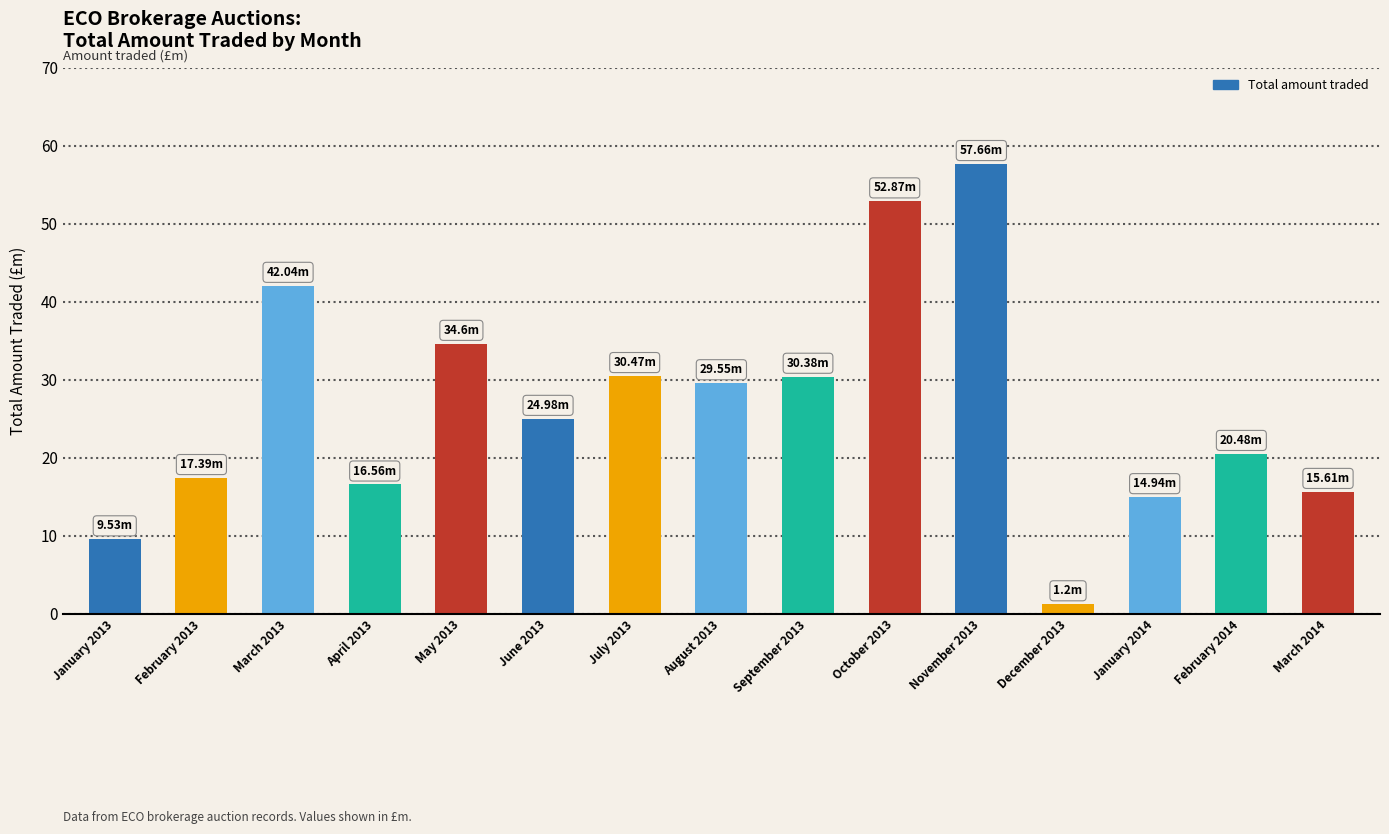

What is the difference between the values at June 2013 and February 2013?

7.6